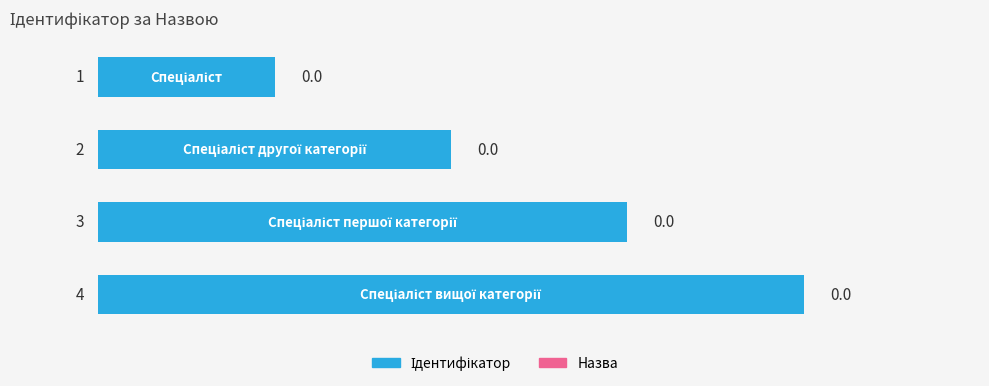

How many data points are less than 3?

2